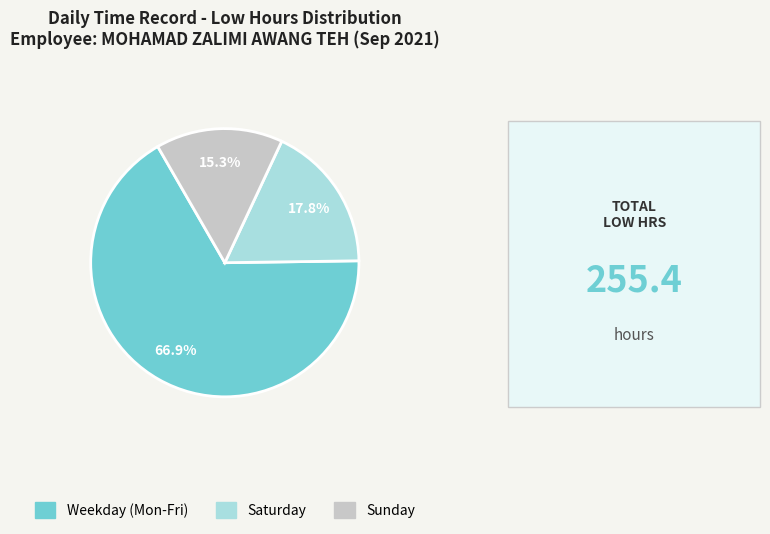

Does any single category account for the majority?

Yes